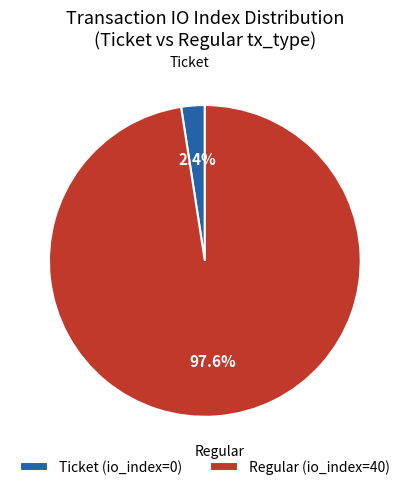

How much of the chart is everything except Ticket (io_index=0)?

97.6%